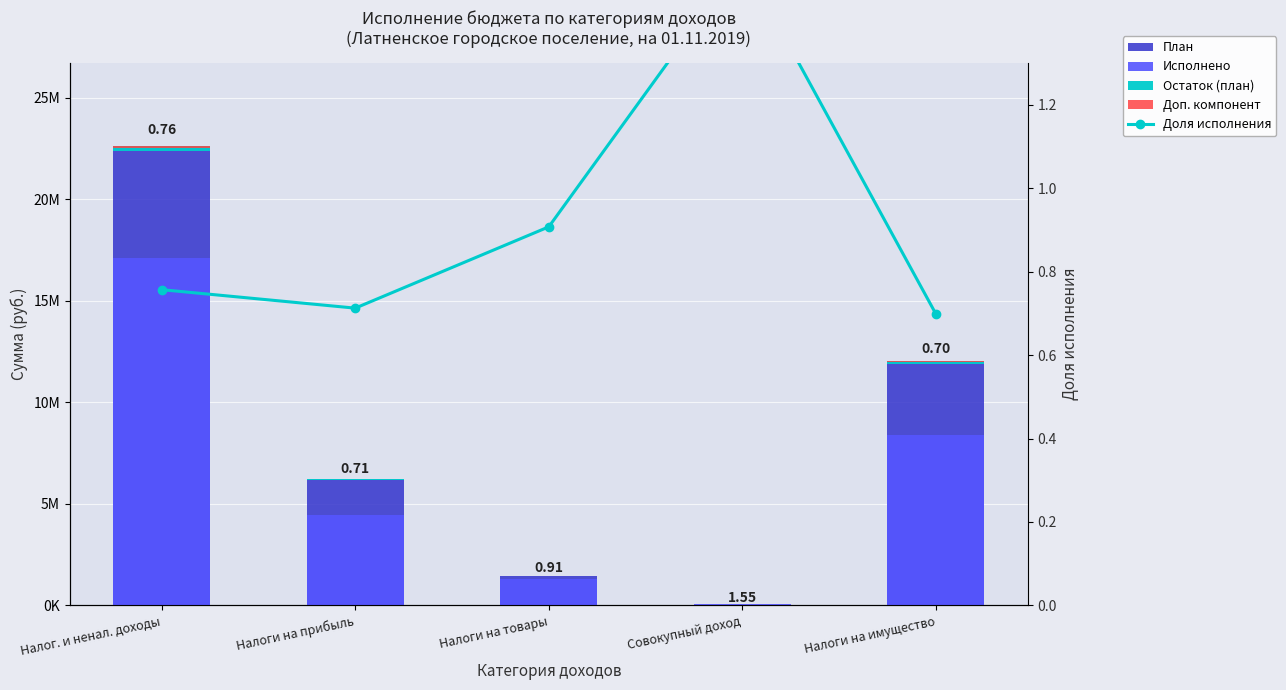

At which label does Исполнено reach its minimum?

Совокупный доход